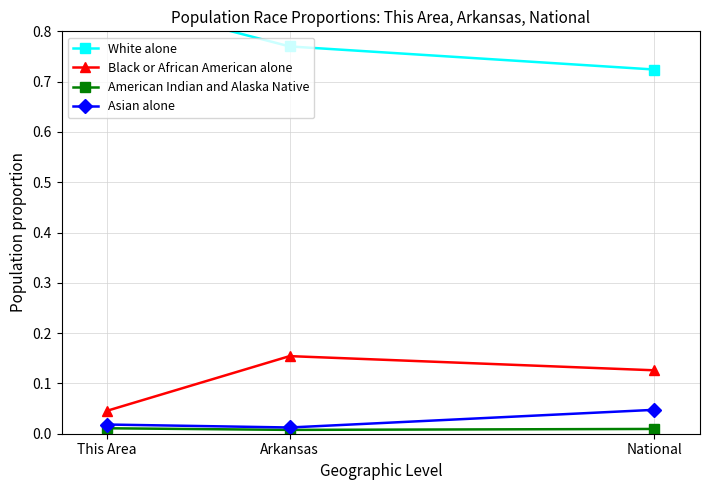

At how many categories does at least one series exceed 0?

3